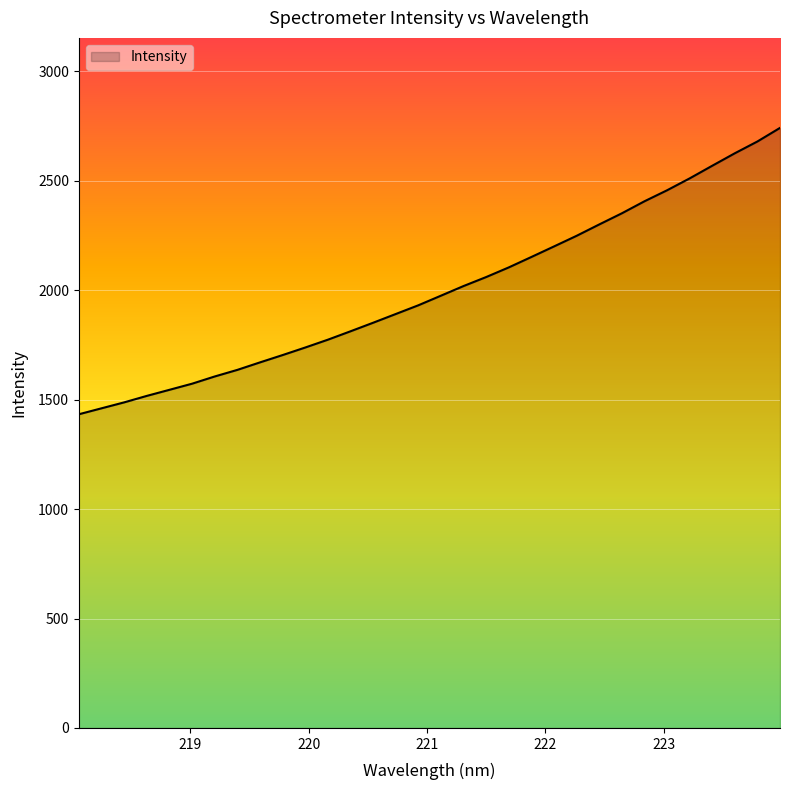

What is the maximum value shown in the chart?

2741.4